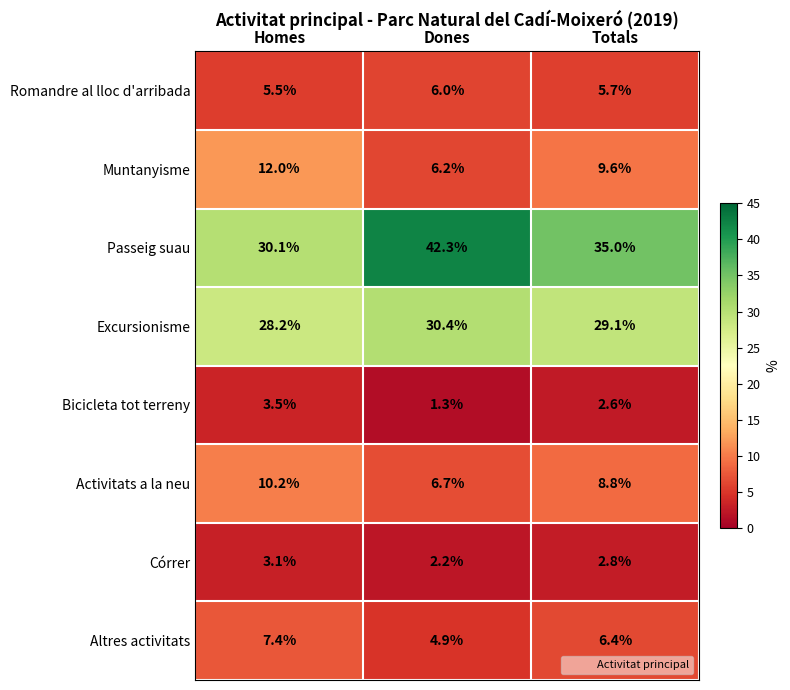

How many categories are shown in the chart?

3